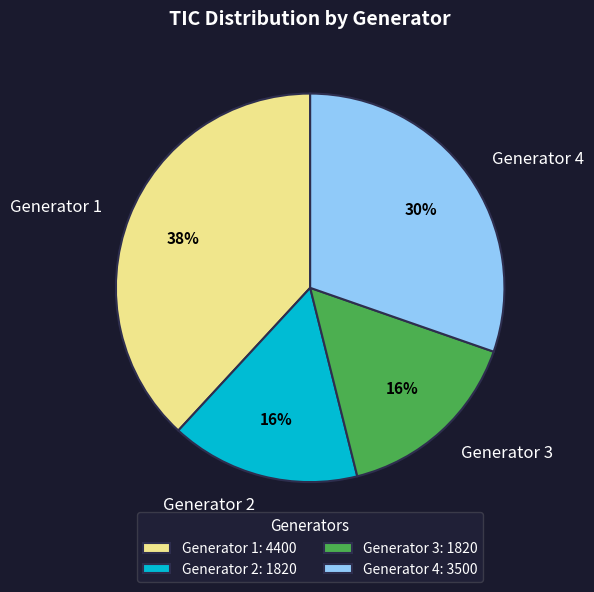

To the nearest percent, what is the average slice percentage?

25%